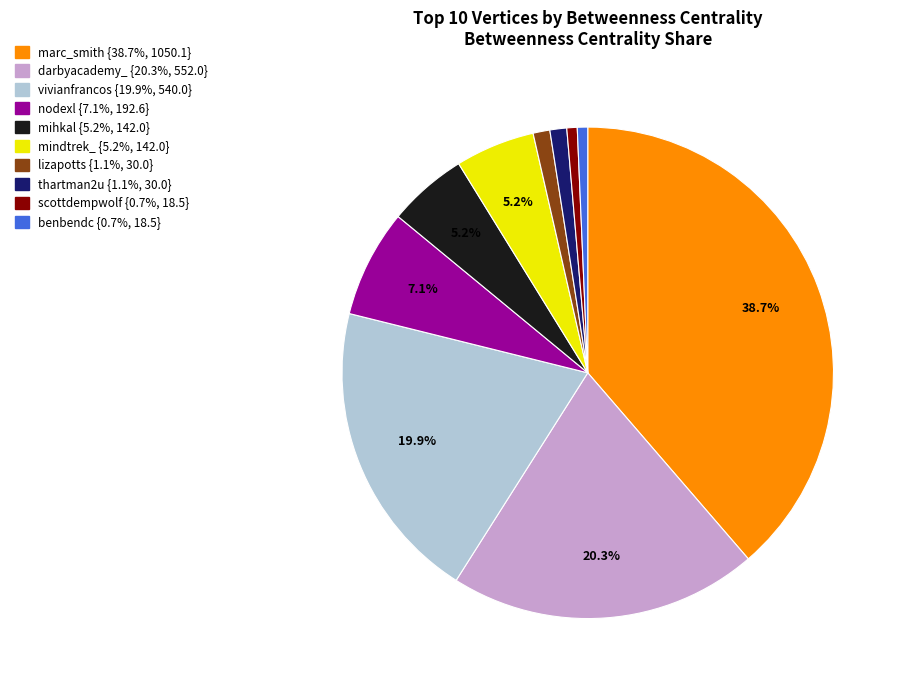

What percentage is the thartman2u slice, to the nearest percent?

1%